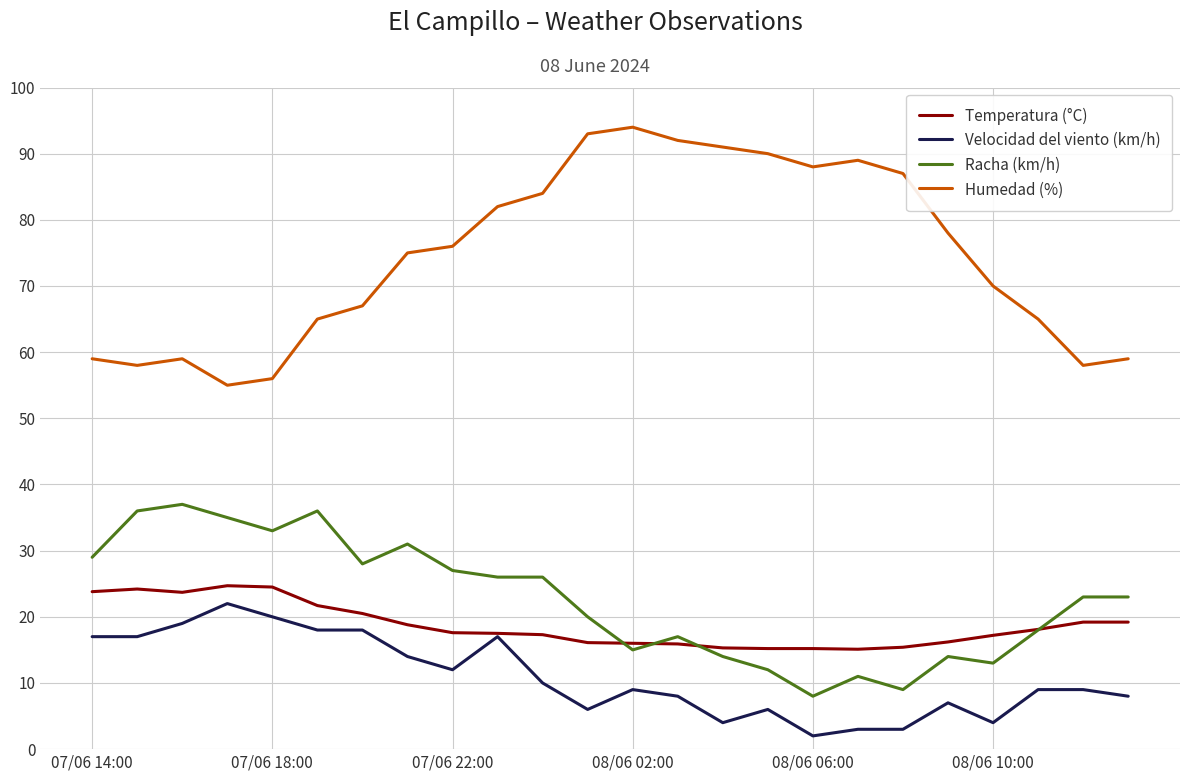

Which series has the widest spread of values?

Humedad (%)